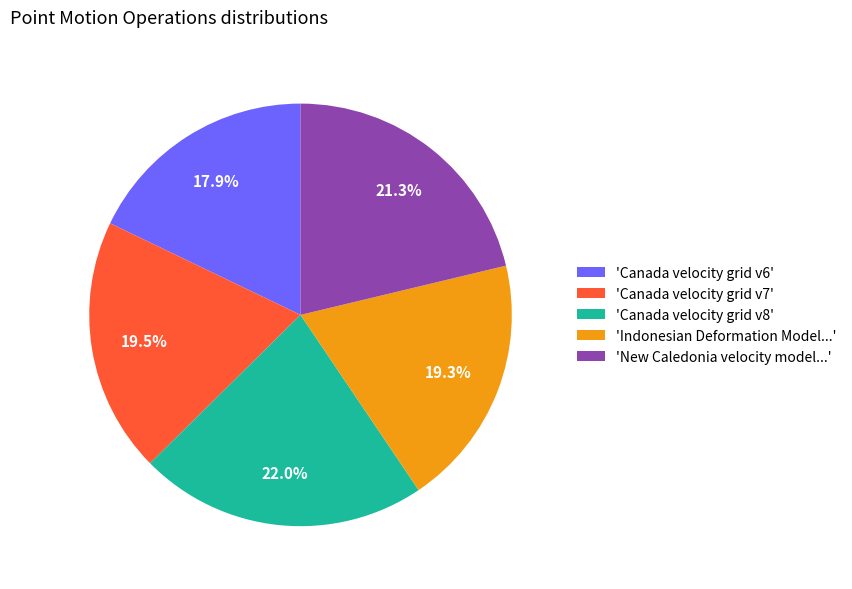

Which has a higher value, 'Canada velocity grid v6' or 'Canada velocity grid v8'?

'Canada velocity grid v8'